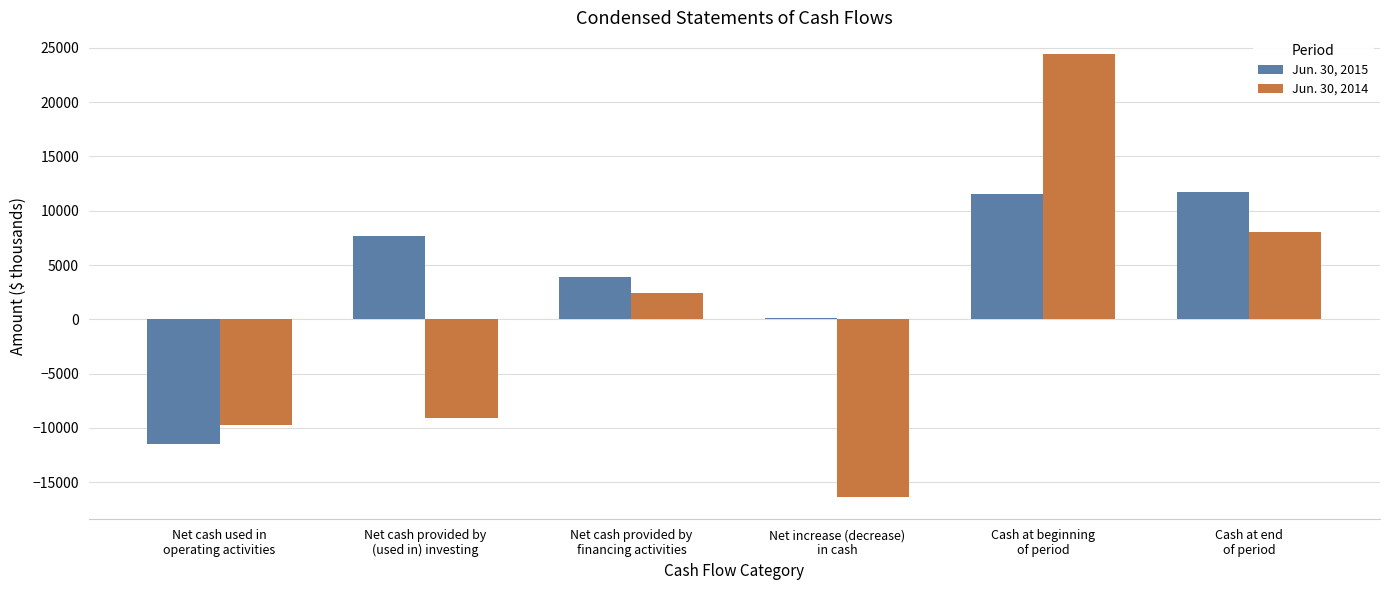

Which series has the largest range (max minus min)?

Jun. 30, 2014